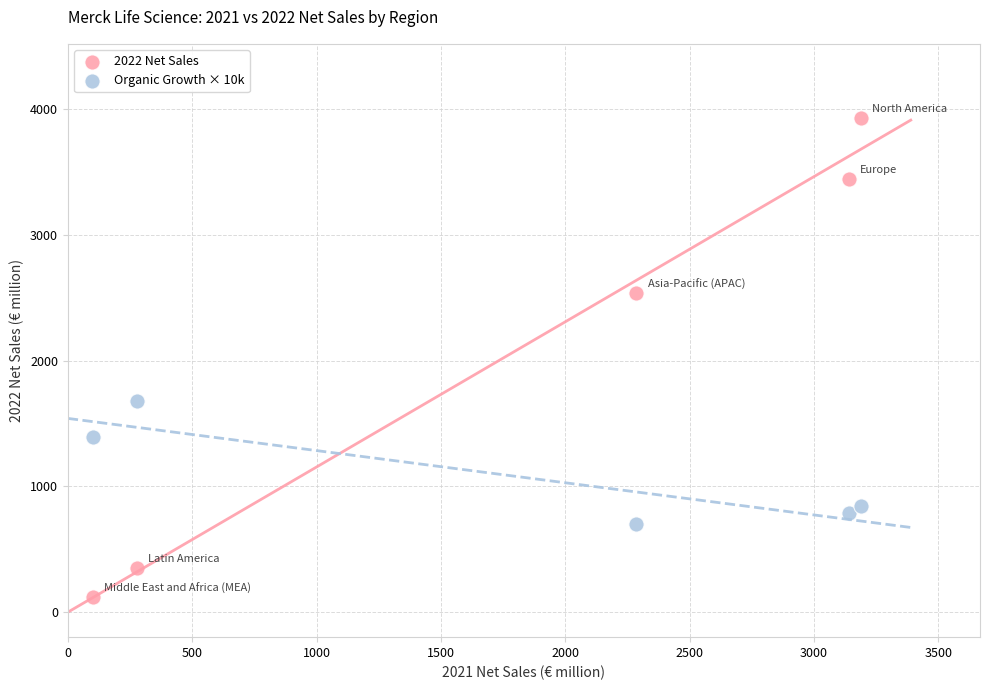

In the 2022 Net Sales series, what Y value is closest to 2023?

2536.0